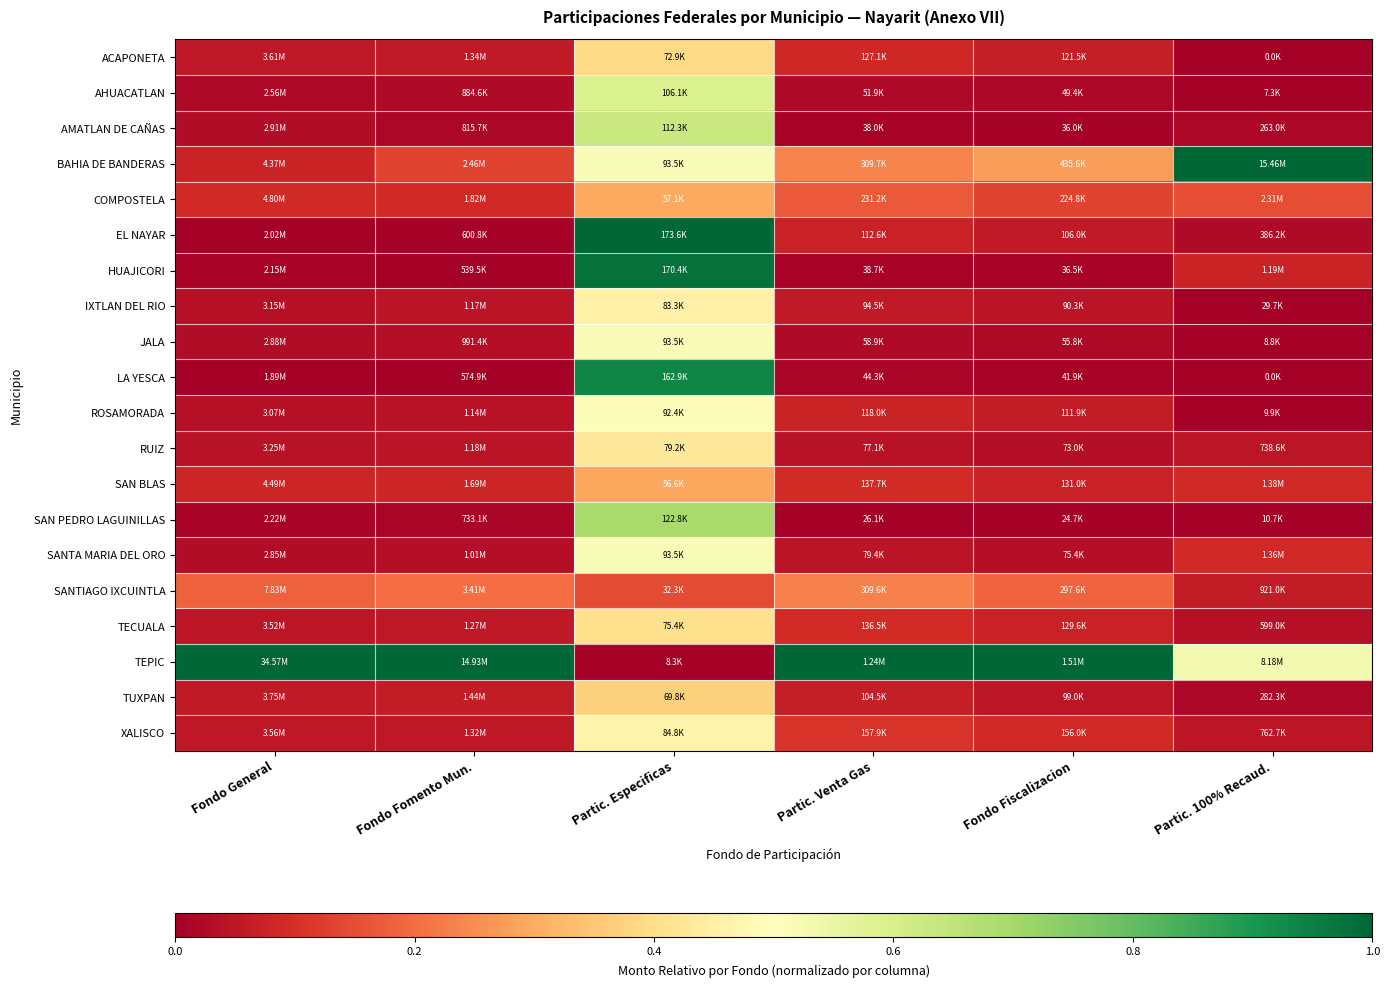

Which label corresponds to the largest value in the chart?

Partic. 100% Recaud.